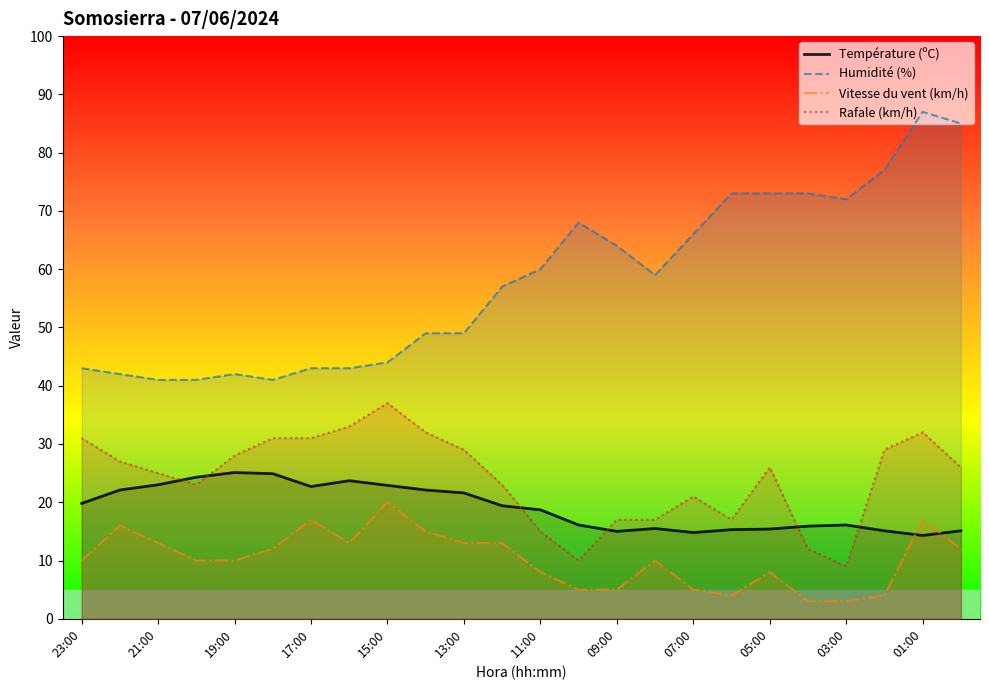

What is the highest value of the Rafale (km/h) series?

37.0